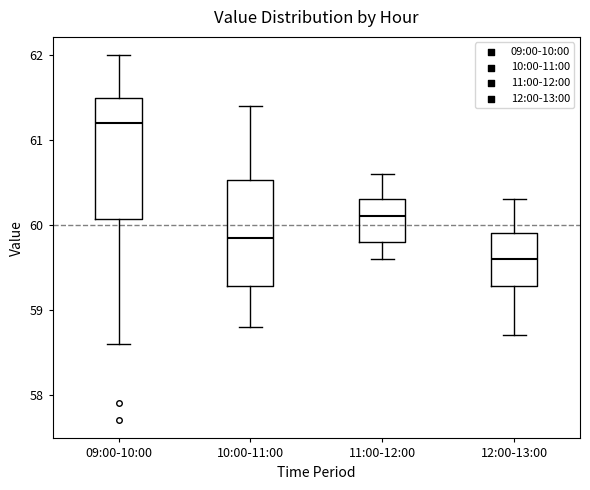

Comparing the boxes themselves (not the whiskers), which one is the tallest?

09:00-10:00